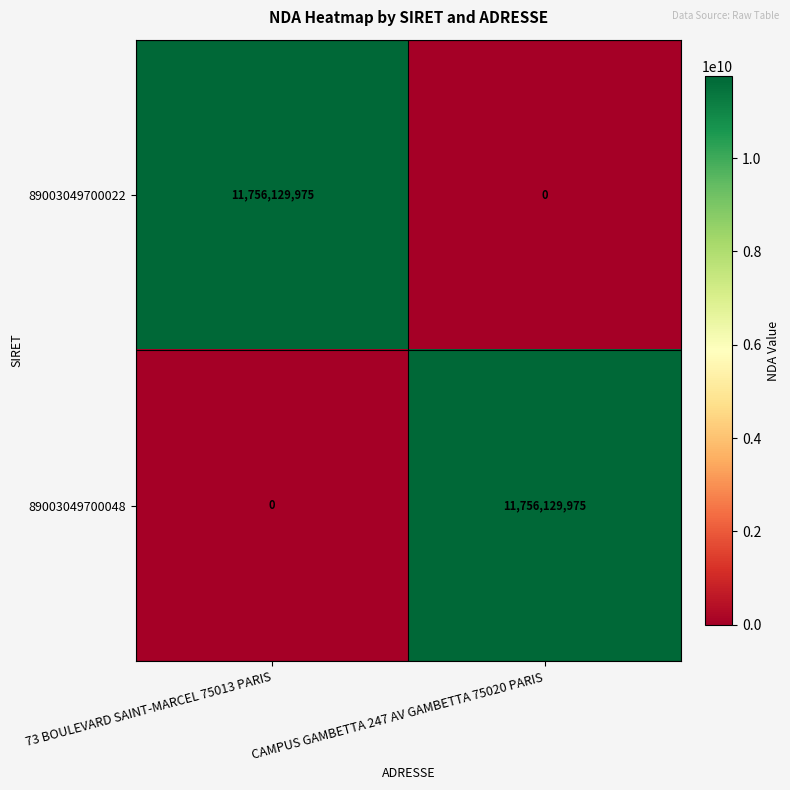

What is the spread (max minus min) of values at CAMPUS GAMBETTA 247 AV GAMBETTA 75020 PARIS?

11756129975